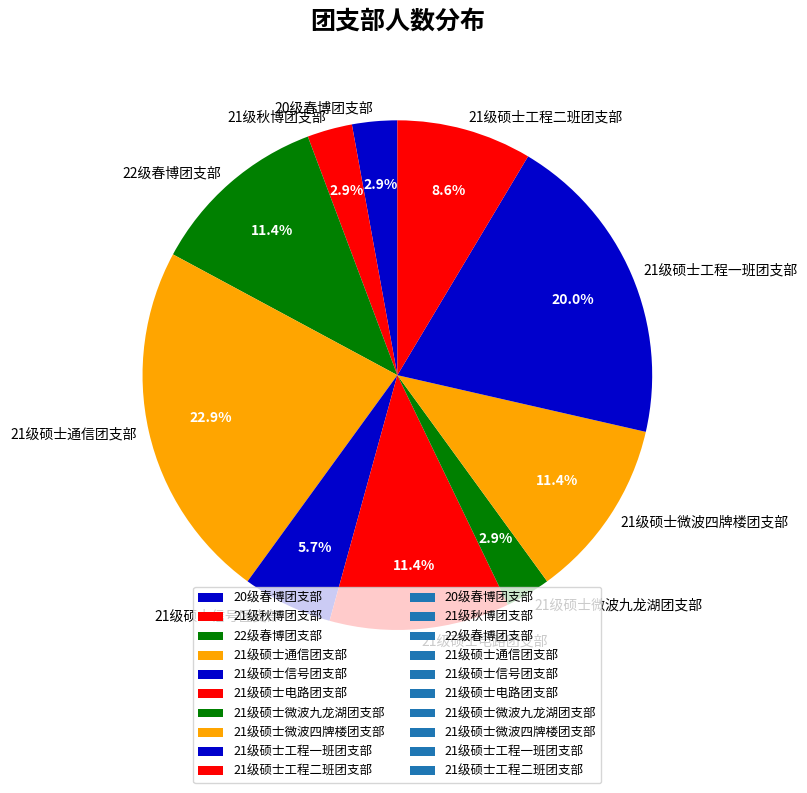

Which slice is the largest?

21级硕士通信团支部